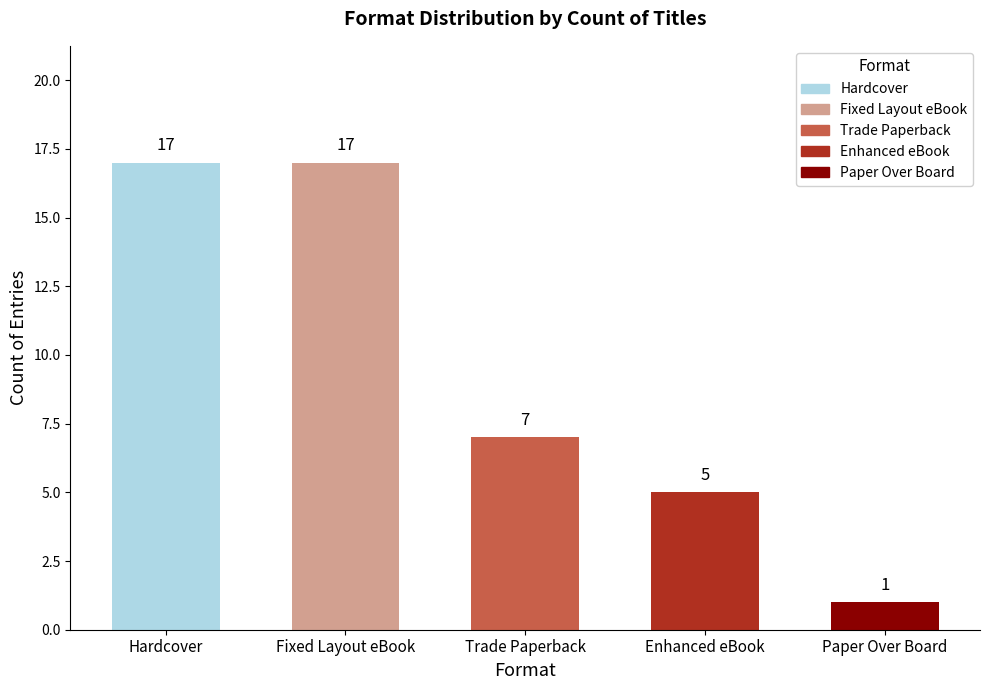

What is the label of the 2nd bar from the left?

Fixed Layout eBook